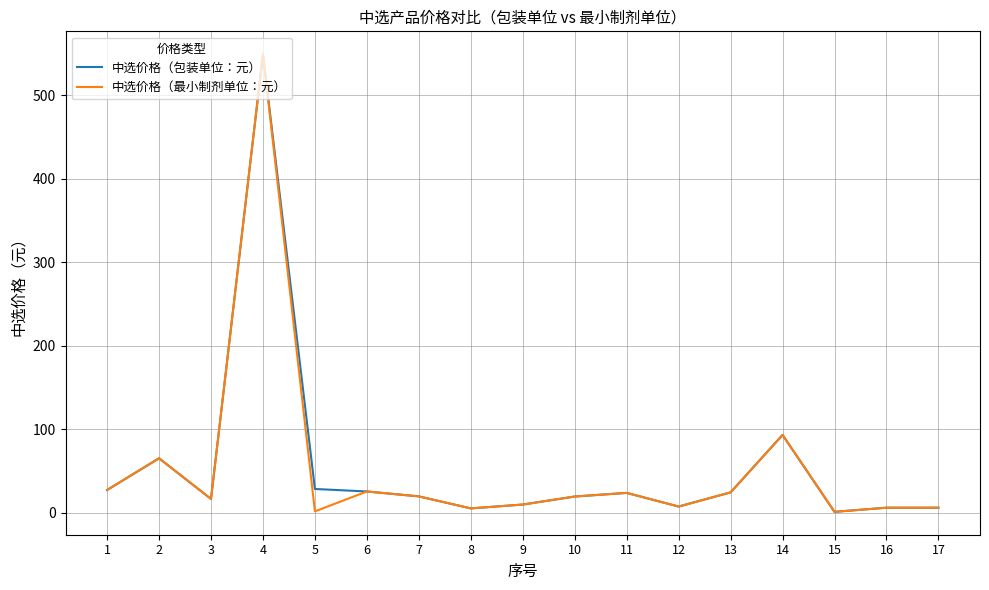

Rank the series at 5 from lowest to highest value.

中选价格（最小制剂单位：元）, 中选价格（包装单位：元）